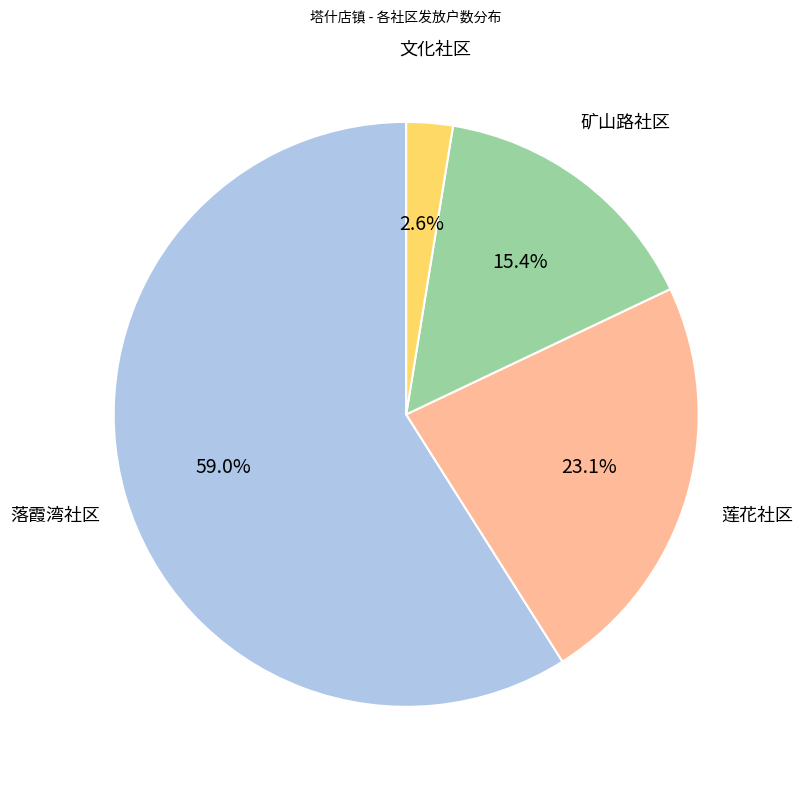

How many segments does this pie chart have?

4